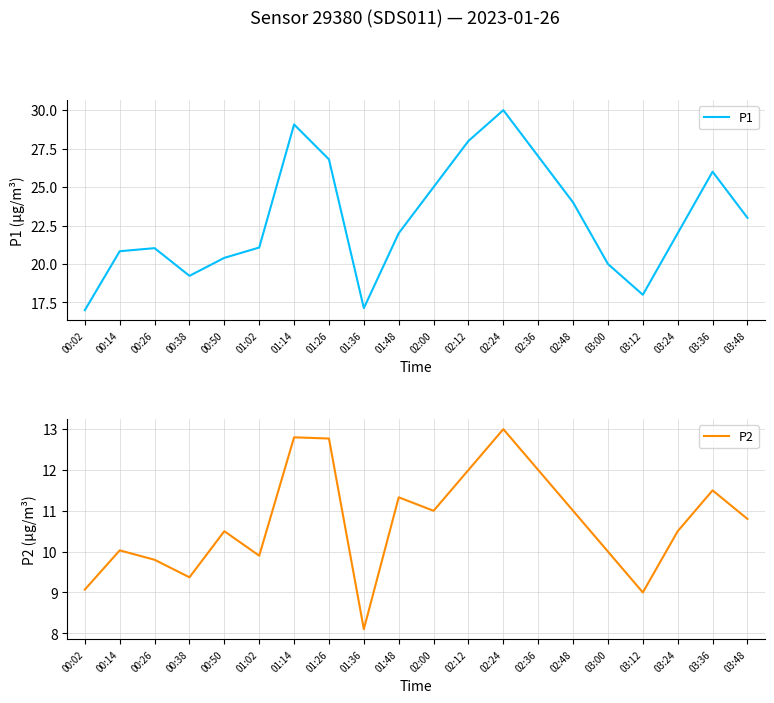

Reading left to right, what are all the values shown in this chart?

P1: 17.0	20.8	21.0	19.2	20.4	21.1	29.1	26.8	17.1	22.0	25.0	28.0	30.0	27.0	24.0	20.0	18.0	22.0	26.0	23.0
P2: 9.1	10.0	9.8	9.4	10.5	9.9	12.8	12.8	8.1	11.3	11.0	12.0	13.0	12.0	11.0	10.0	9.0	10.5	11.5	10.8